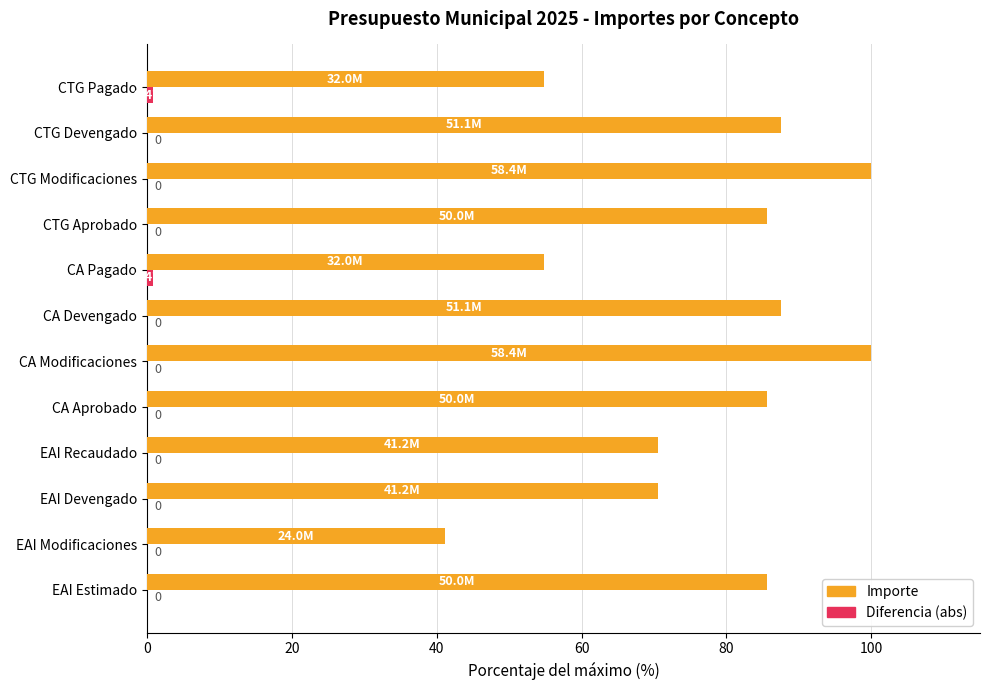

What is the sum of all Importe values?

923.9